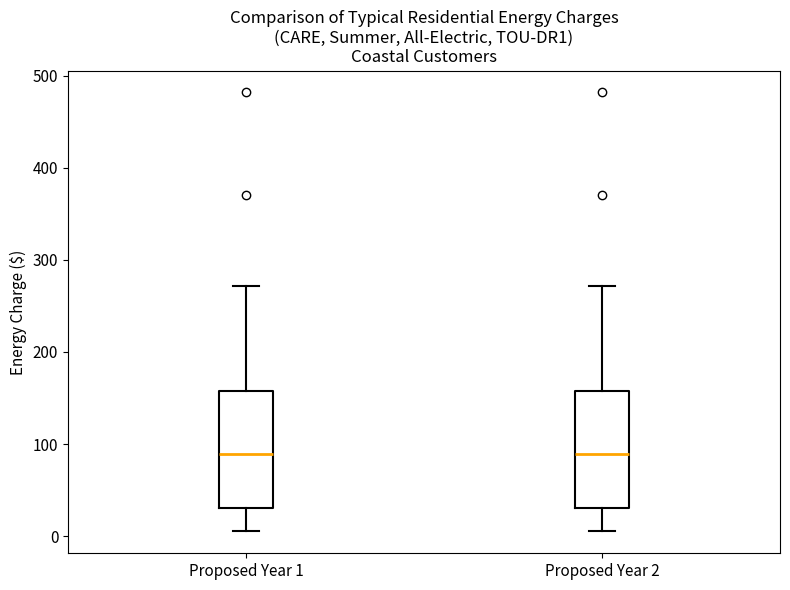

Reading left to right, transcribe this box plot: for each box, give where its median line is, the range the box spans, and where its two whiskers end, as read against the y-axis. The values are not printed on the chart, so give them approximately, as read against the axis.

Proposed Year 1: median 90, box 30 to 160, whiskers 10 to 270
Proposed Year 2: median 90, box 30 to 160, whiskers 10 to 270